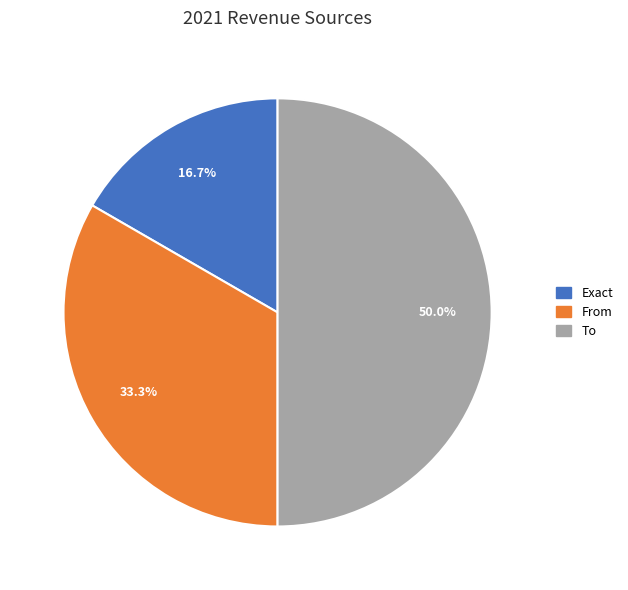

Count the number of slices in the pie.

3